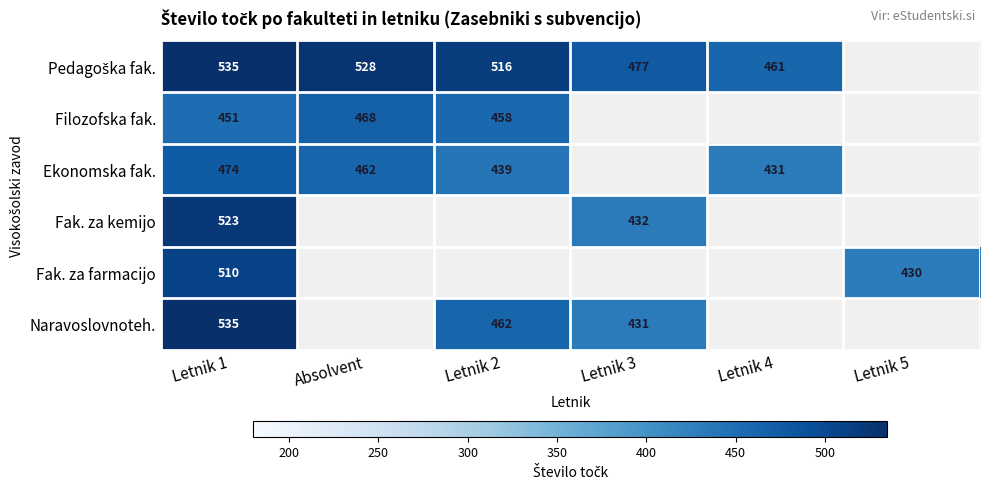

The value of Filozofska fak. at Absolvent is 468. True or false?

True